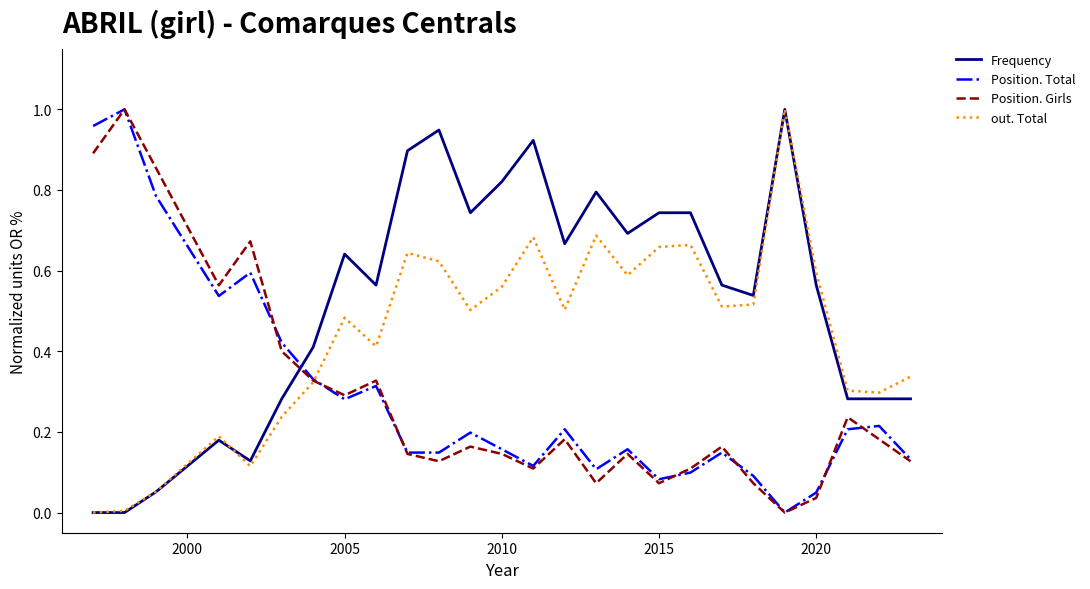

Which series has the largest total across all categories?

Frequency